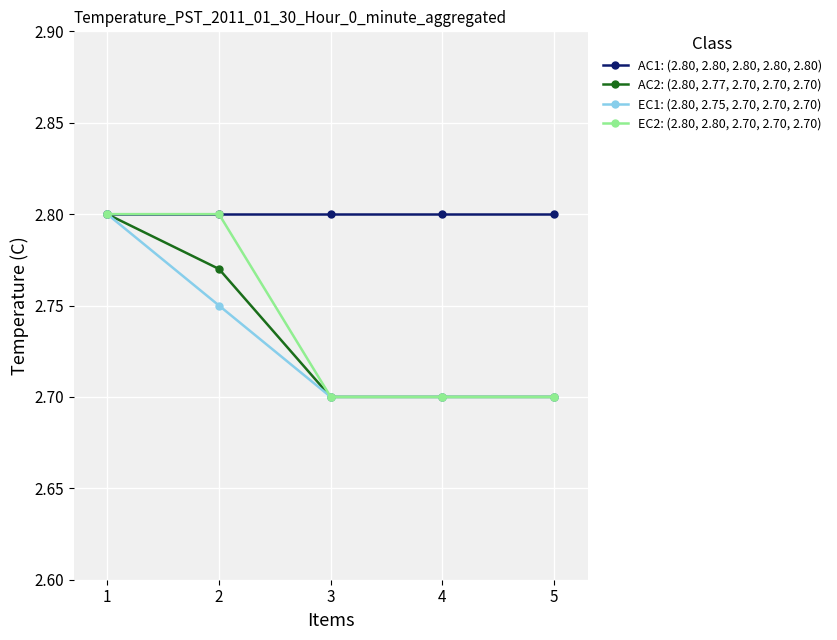

The value of EC1: (2.80, 2.75, 2.70, 2.70, 2.70) at 2 is 1.8. True or false?

False